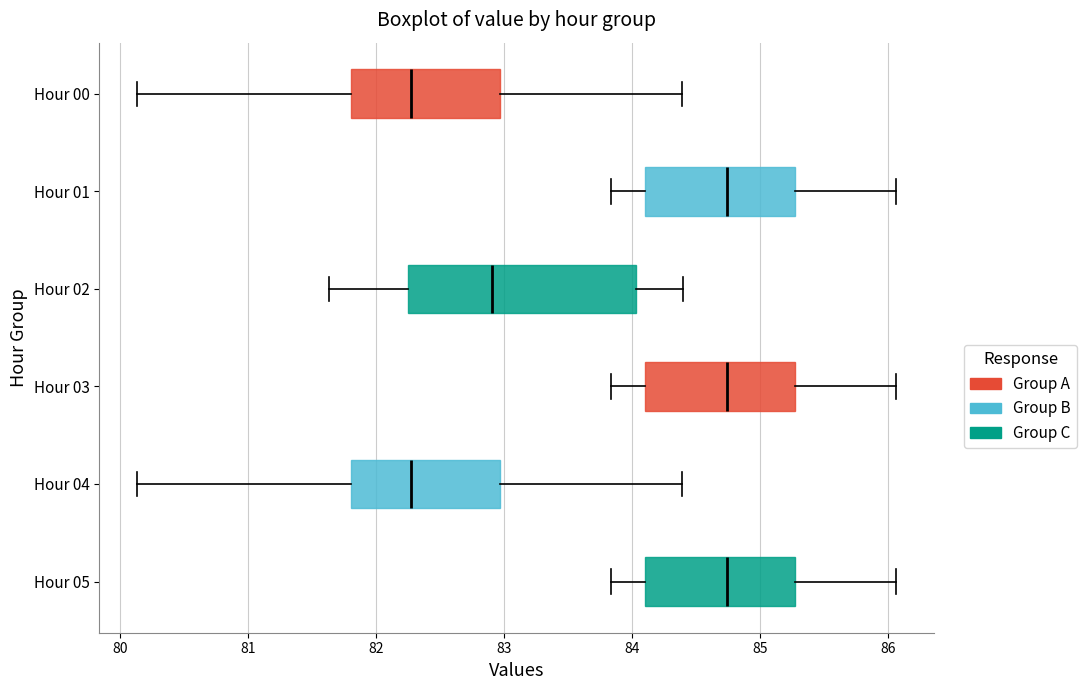

Reading bottom to top, read every box against the x-axis: the position of its median line, the range the box covers, and the ends of its whiskers. The values are not printed on the chart, so give them approximately, as read against the axis.

Hour 05: median 84.7, box 84.1 to 85.3, whiskers 83.8 to 86.1
Hour 04: median 82.3, box 81.8 to 83.0, whiskers 80.1 to 84.4
Hour 03: median 84.7, box 84.1 to 85.3, whiskers 83.8 to 86.1
Hour 02: median 82.9, box 82.2 to 84.0, whiskers 81.6 to 84.4
Hour 01: median 84.7, box 84.1 to 85.3, whiskers 83.8 to 86.1
Hour 00: median 82.3, box 81.8 to 83.0, whiskers 80.1 to 84.4